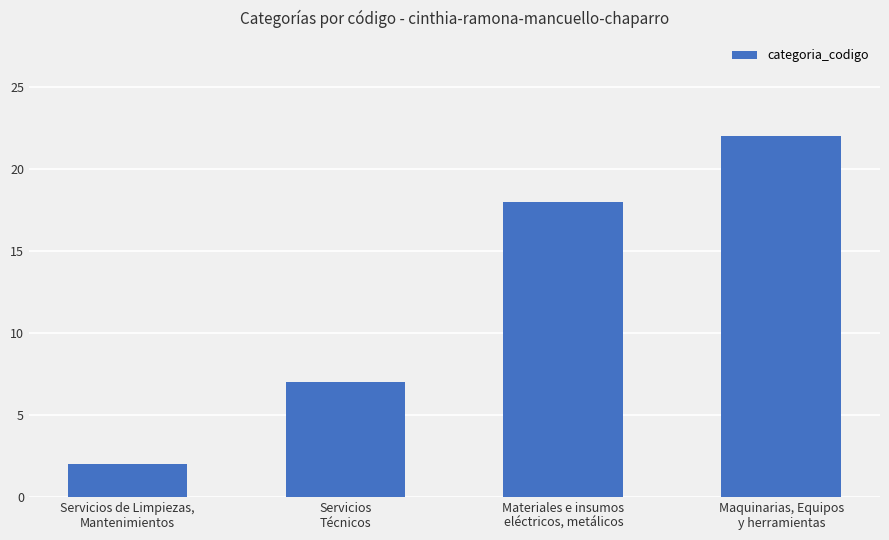

At which label is the value closest to 12?

Servicios
Técnicos